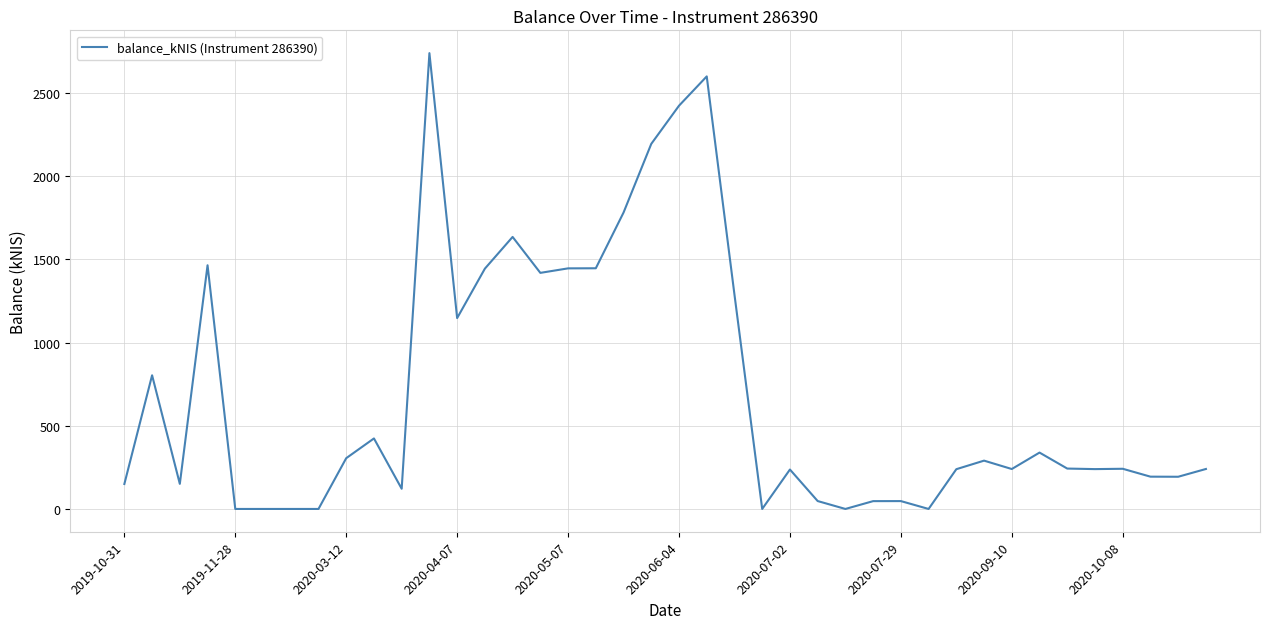

What is the difference between the maximum and minimum values?

2739.7